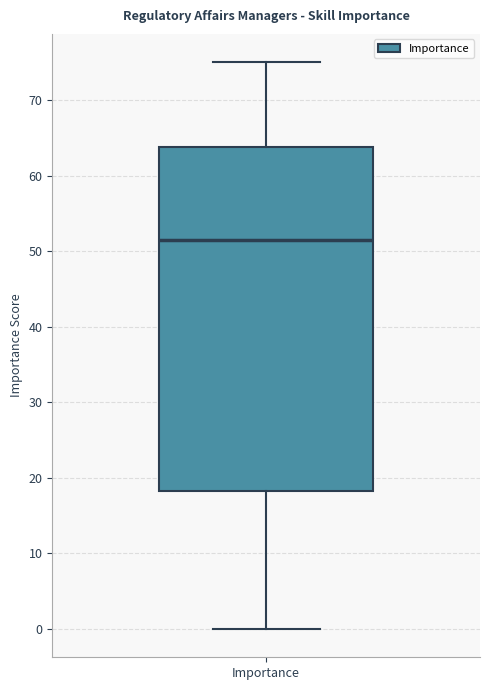

Transcribe this box plot: give where the median line is, the range the box spans, and where the two whiskers end, as read against the y-axis. The values are not printed on the chart, so give them approximately, as read against the axis.

median 52, box 18 to 64, whiskers 0 to 75